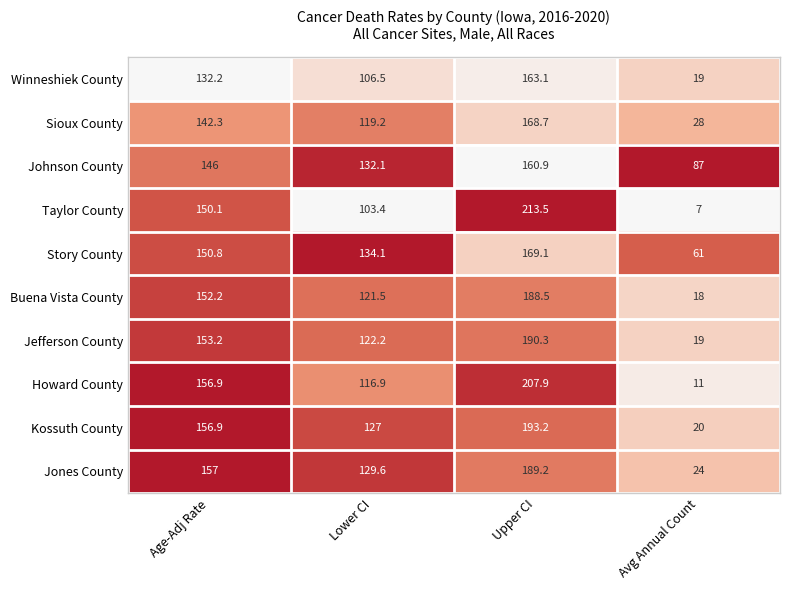

What value does the Kossuth County series have at Avg Annual Count?

20.0